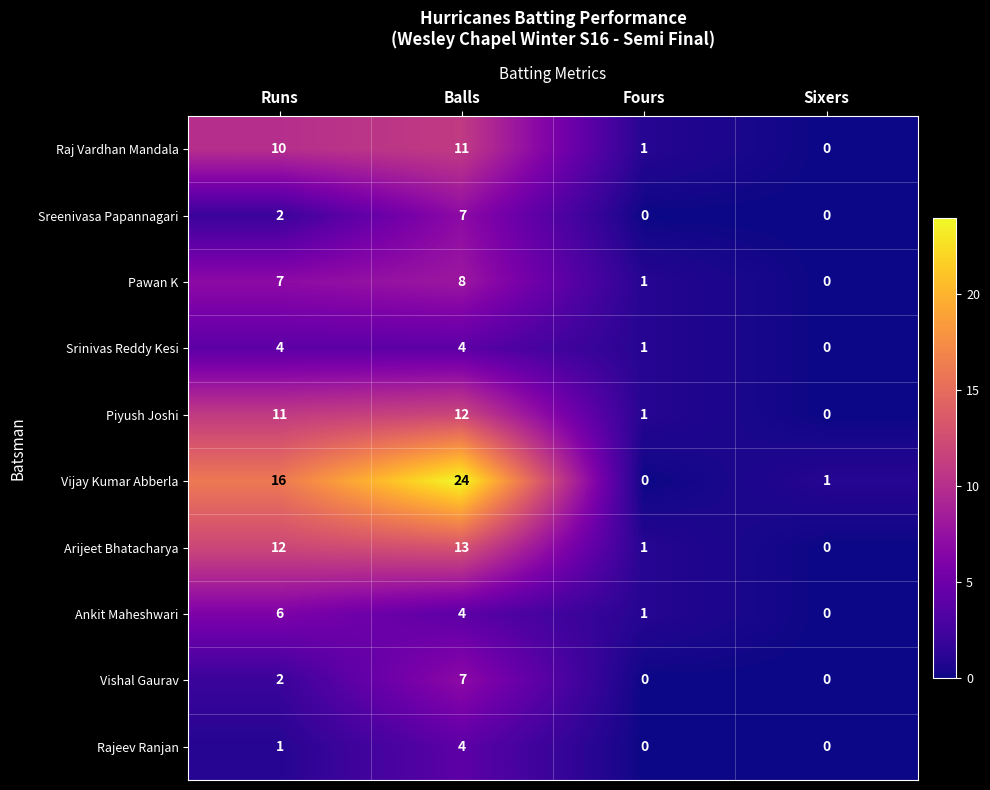

Which series changed the most between Balls and Fours?

Vijay Kumar Abberla